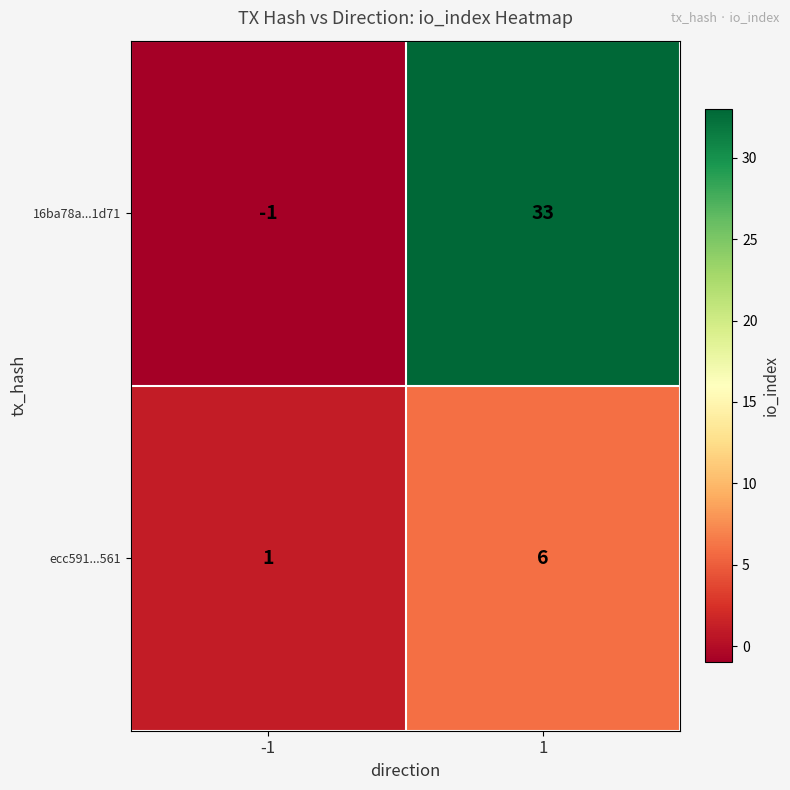

Which series has the largest total across all categories?

16ba78a...1d71